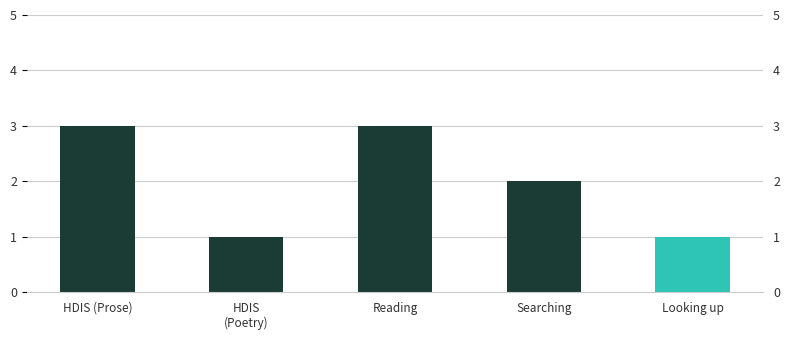

What is the value of the 2nd bar from the left?

1